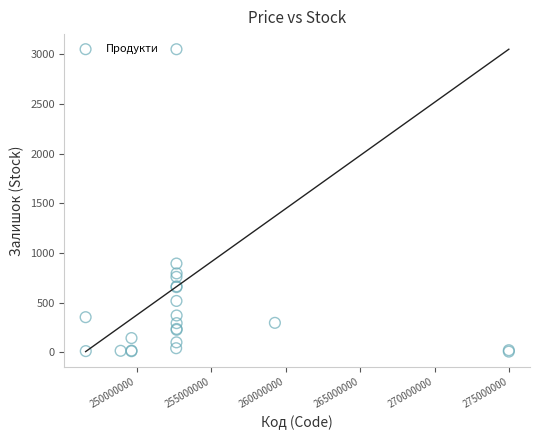

What Y value in the scatter plot is closest to 1528?

894